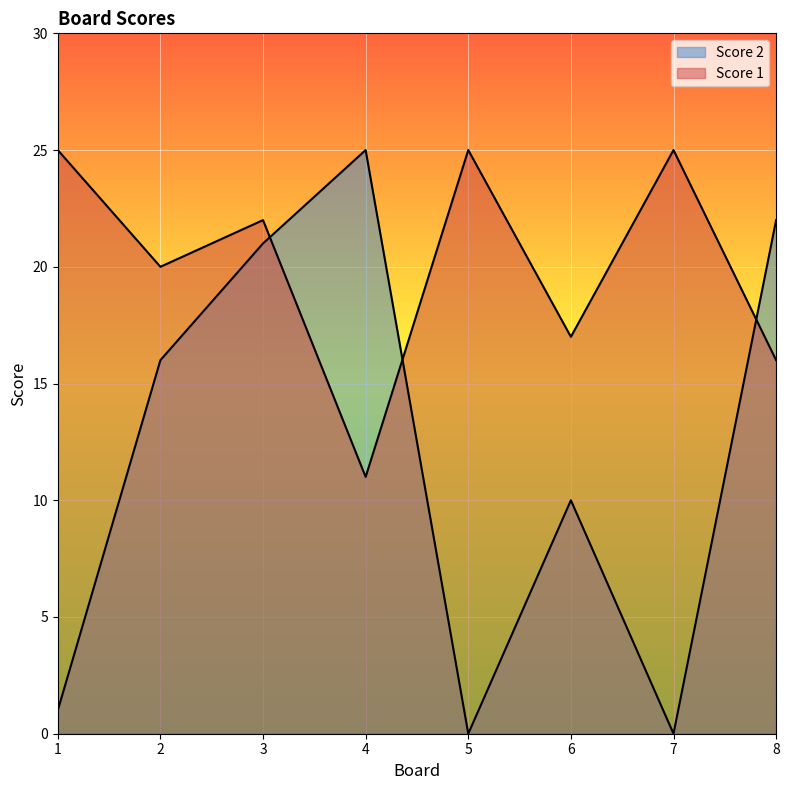

How many positive values does the Score 2 series have?

6